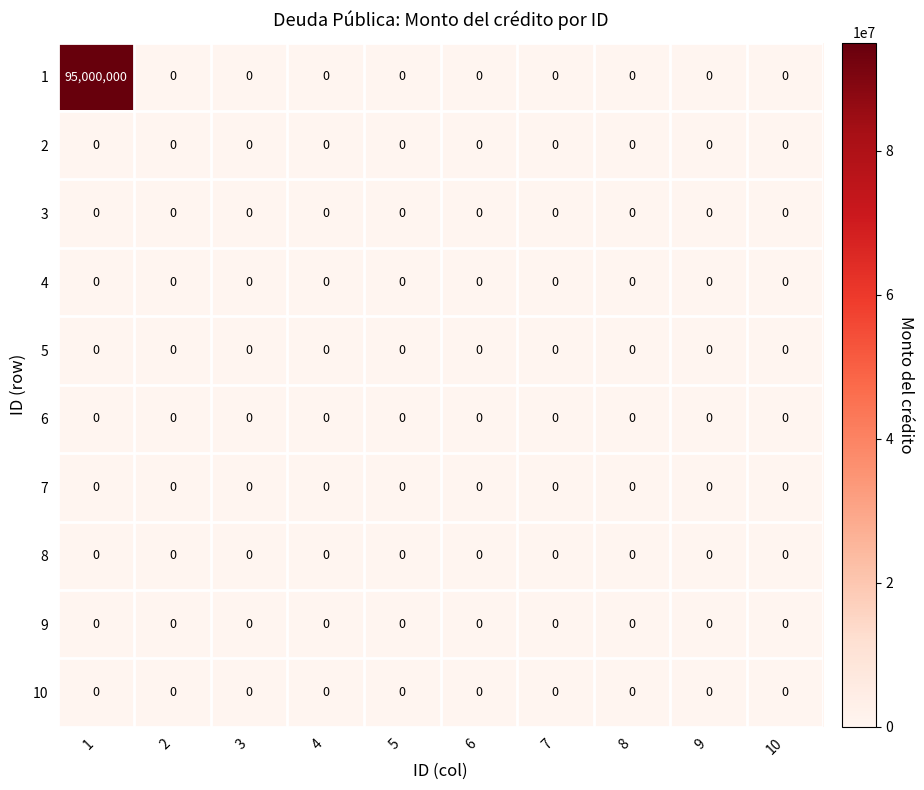

Is it true that 1 equals 0 at 6?

True